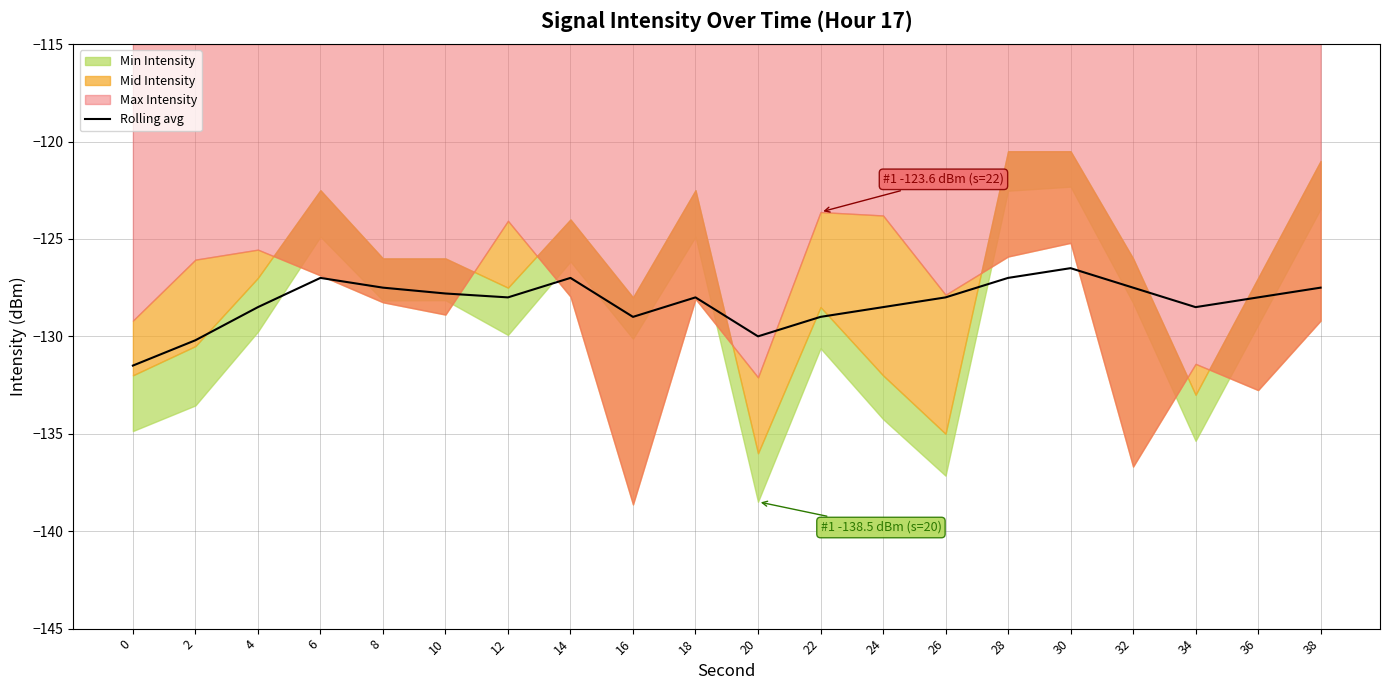

Which has a higher value, 2 or 0?

2